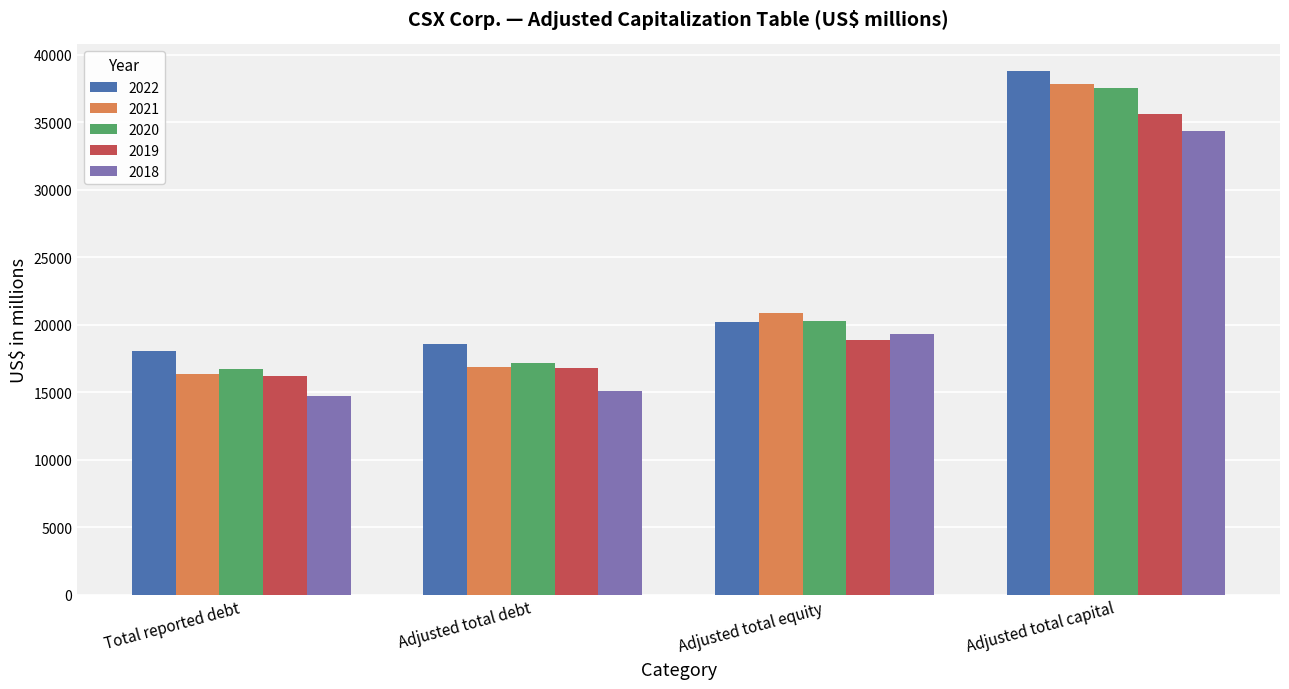

Reading left to right, transcribe all the data shown in this chart.

2022: 18047	18604	20227	38831
2021: 16366	16908	20911	37819
2020: 16705	17205	20306	37511
2019: 16238	16788	18854	35642
2018: 14757	15060	19296	34356